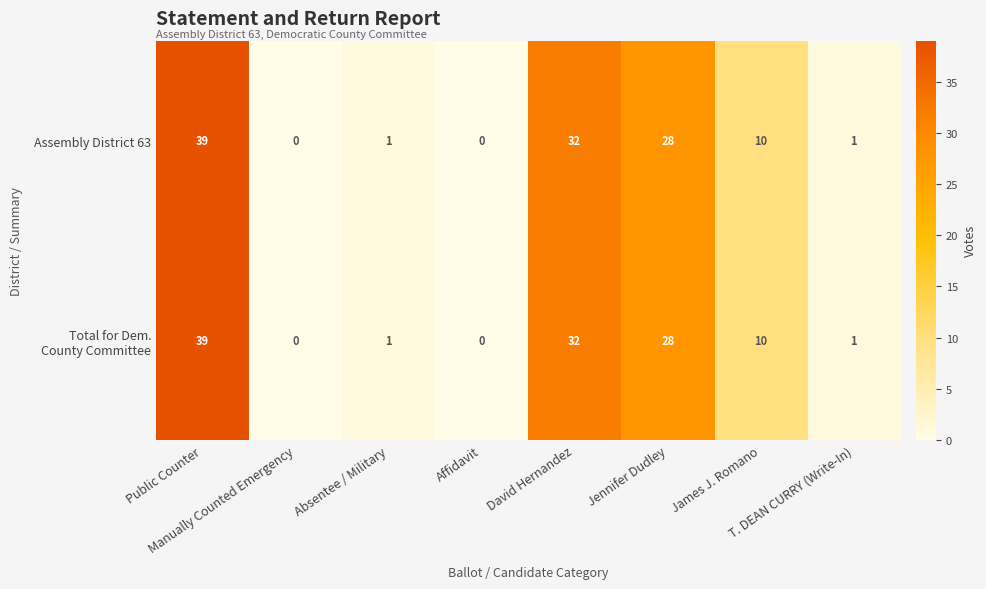

What is the average value of the Assembly District 63 series?

14